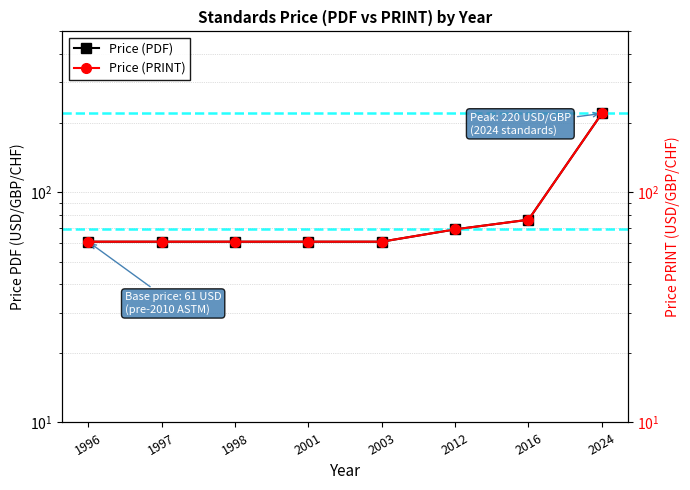

What is the sum of all Price (PRINT) values?

670